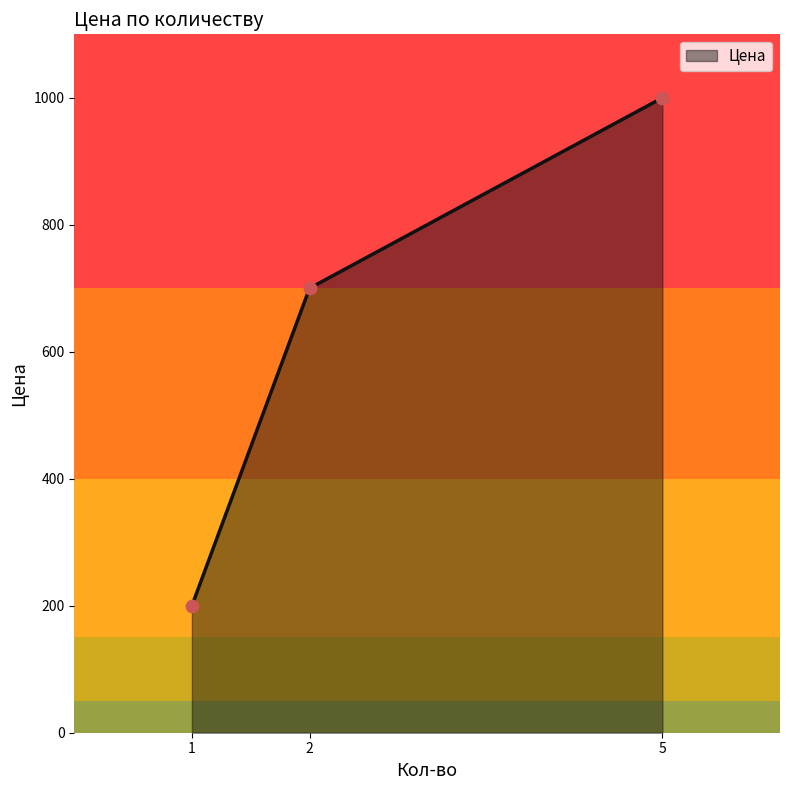

What is the change in value from 1 to 5?

+800